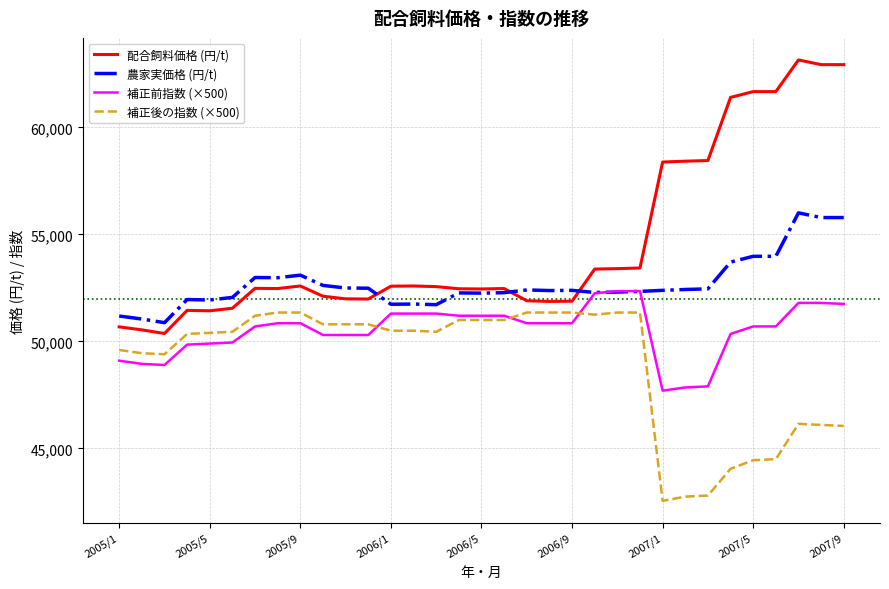

List the series in order of their peak value, highest first.

配合飼料価格 (円/t), 農家実価格 (円/t), 補正前指数 (×500), 補正後の指数 (×500)